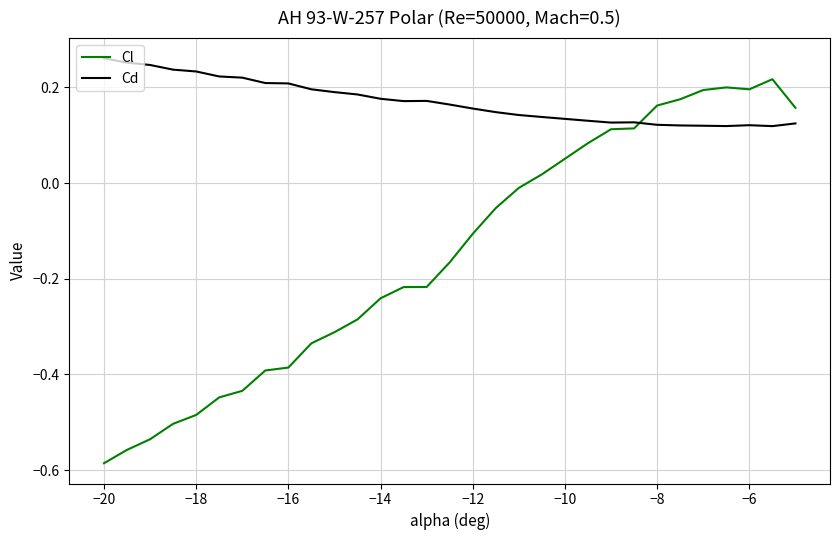

What are all the series names shown in the legend?

Cl, Cd